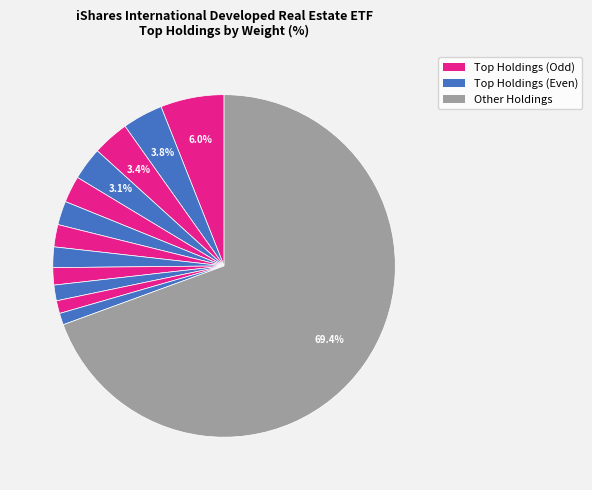

Count the number of slices in the pie.

13